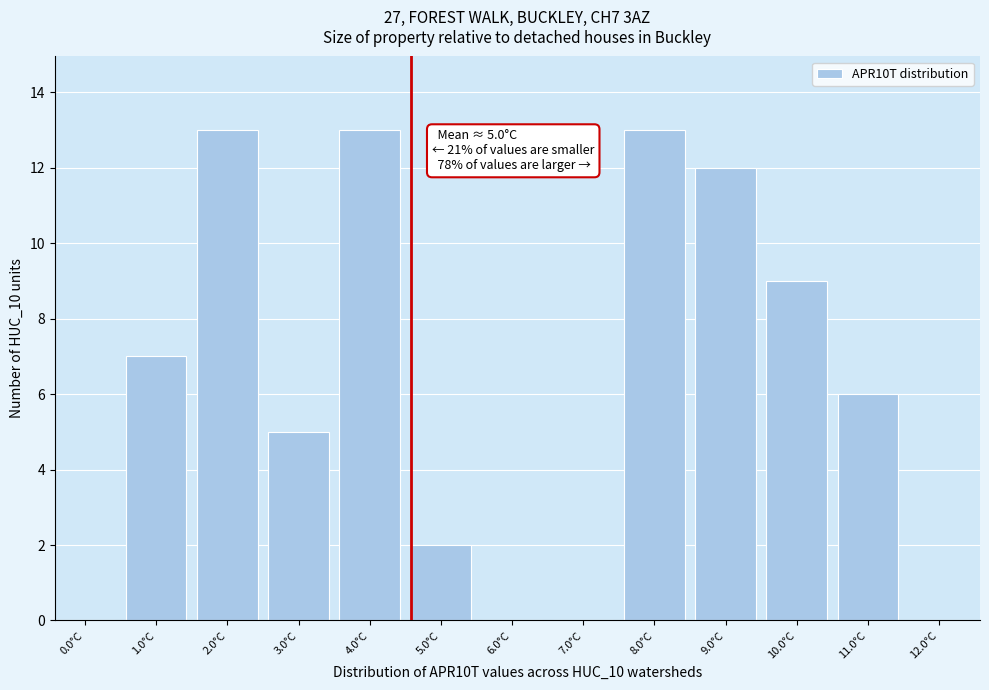

Reading right to left, list all the values displayed in this chart.

12.0°C=0	11.0°C=6	10.0°C=9	9.0°C=12	8.0°C=13	7.0°C=0	6.0°C=0	5.0°C=2	4.0°C=13	3.0°C=5	2.0°C=13	1.0°C=7	0.0°C=0